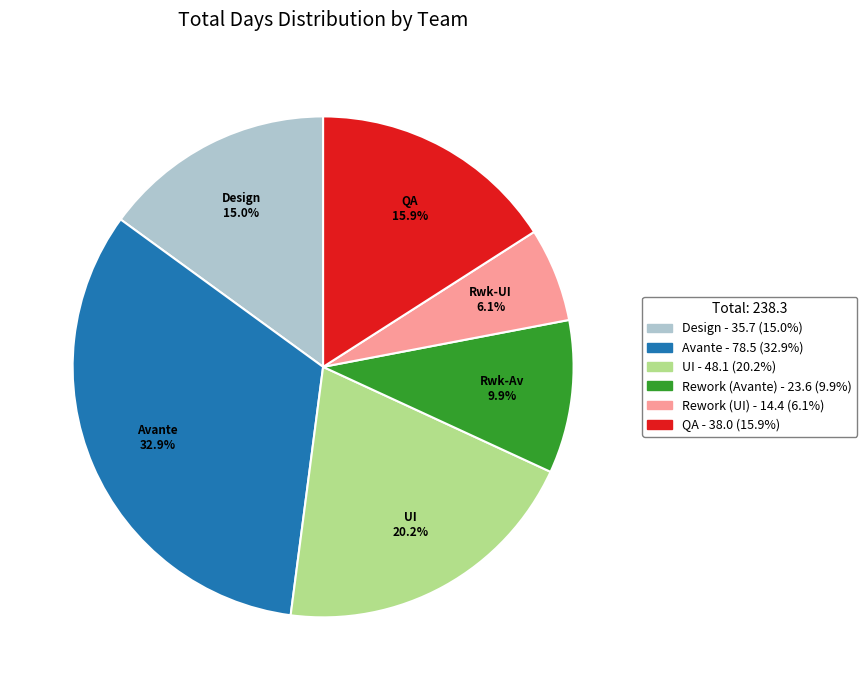

To the nearest percent, what percentage of the pie is Design?

15%